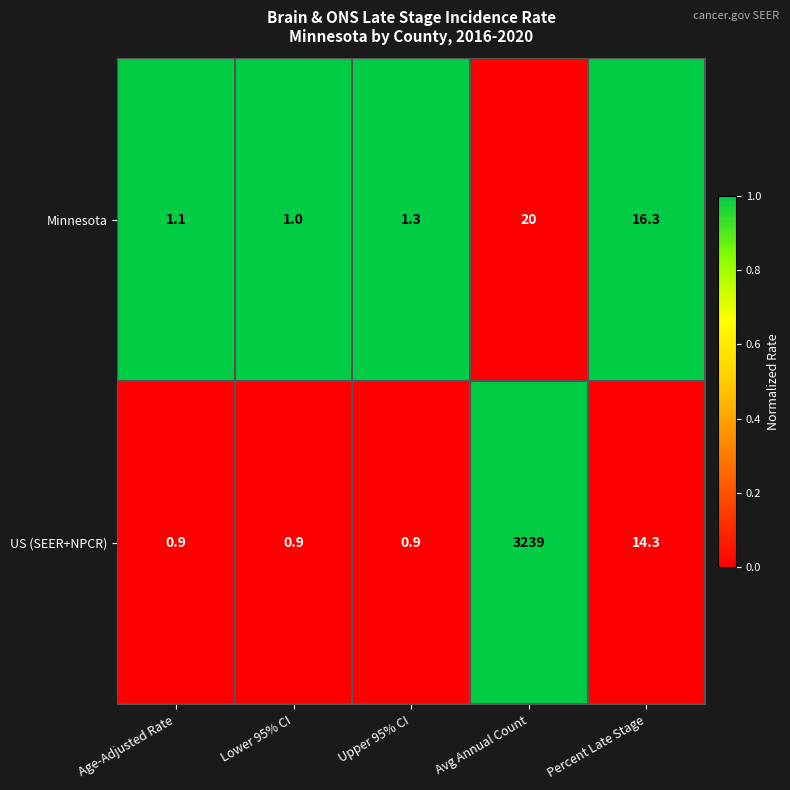

What is the average value of the Minnesota series?

7.9